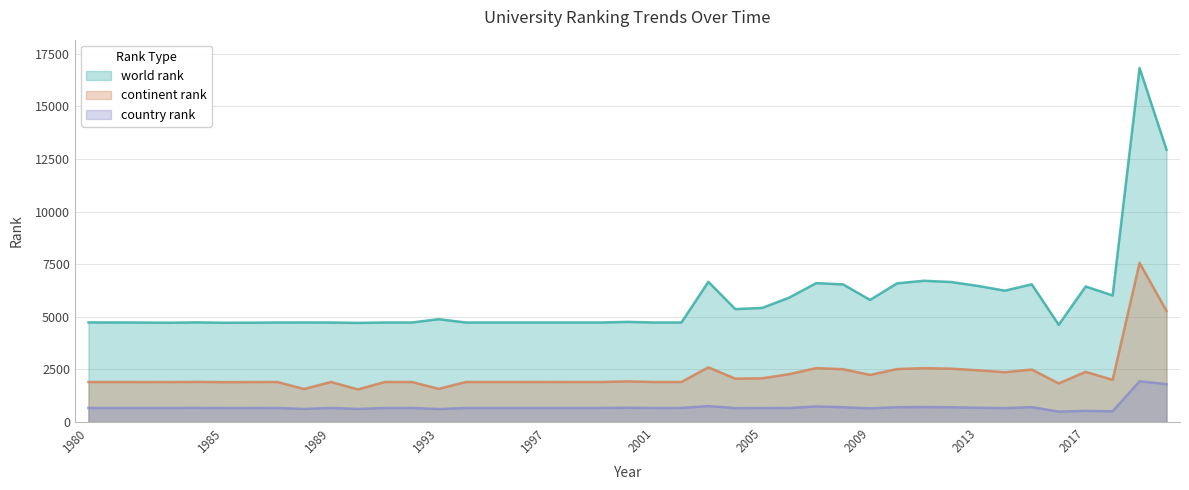

What is the value of the country rank point at the 2nd from the left?

671